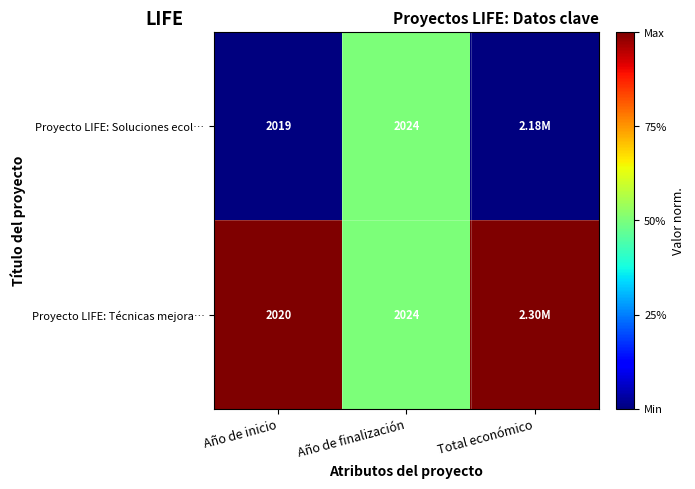

What is the total value across all series at Año de finalización?

4048